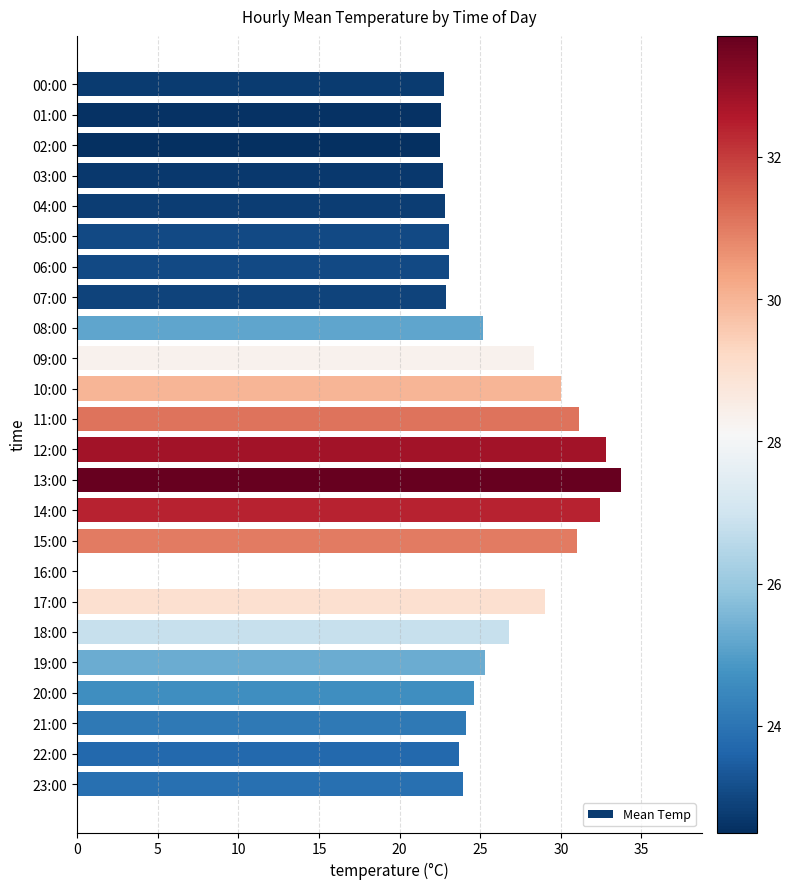

What is the greatest value displayed?

33.7